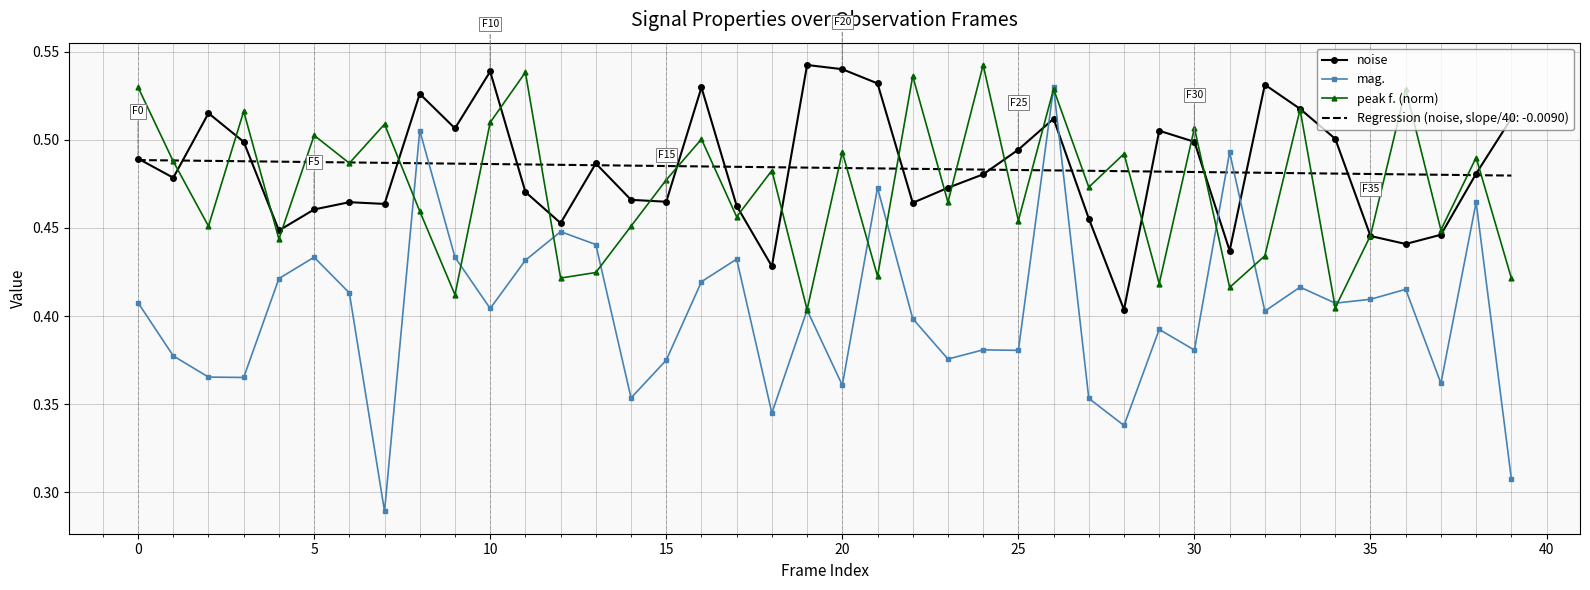

How many intersections are there between Regression (noise, slope/40: -0.0090) and mag.?

6